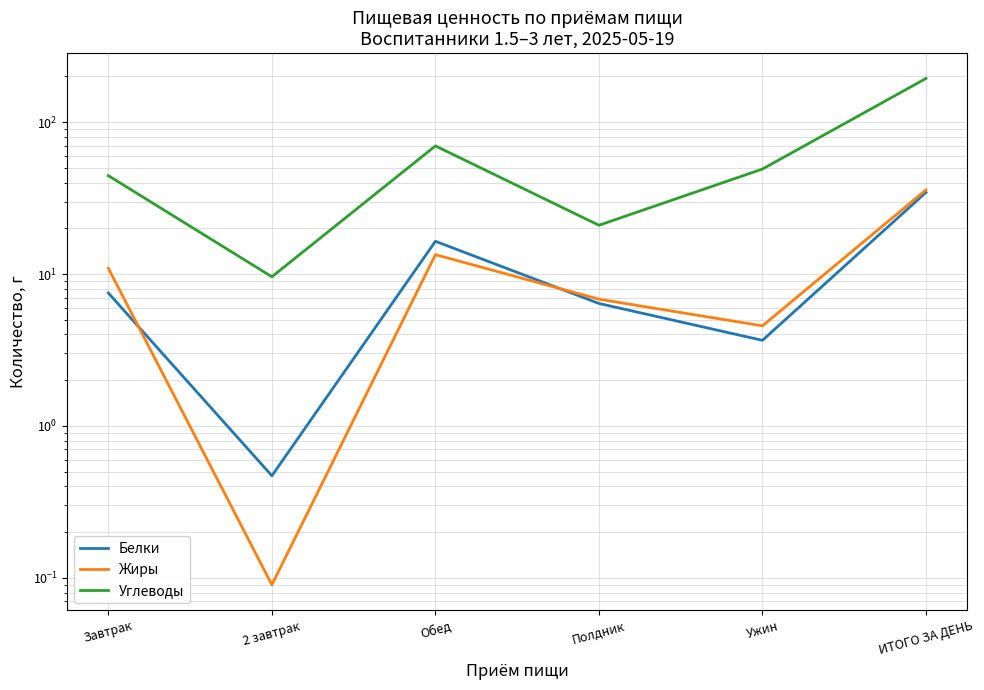

Does the chart have visible grid lines?

Yes